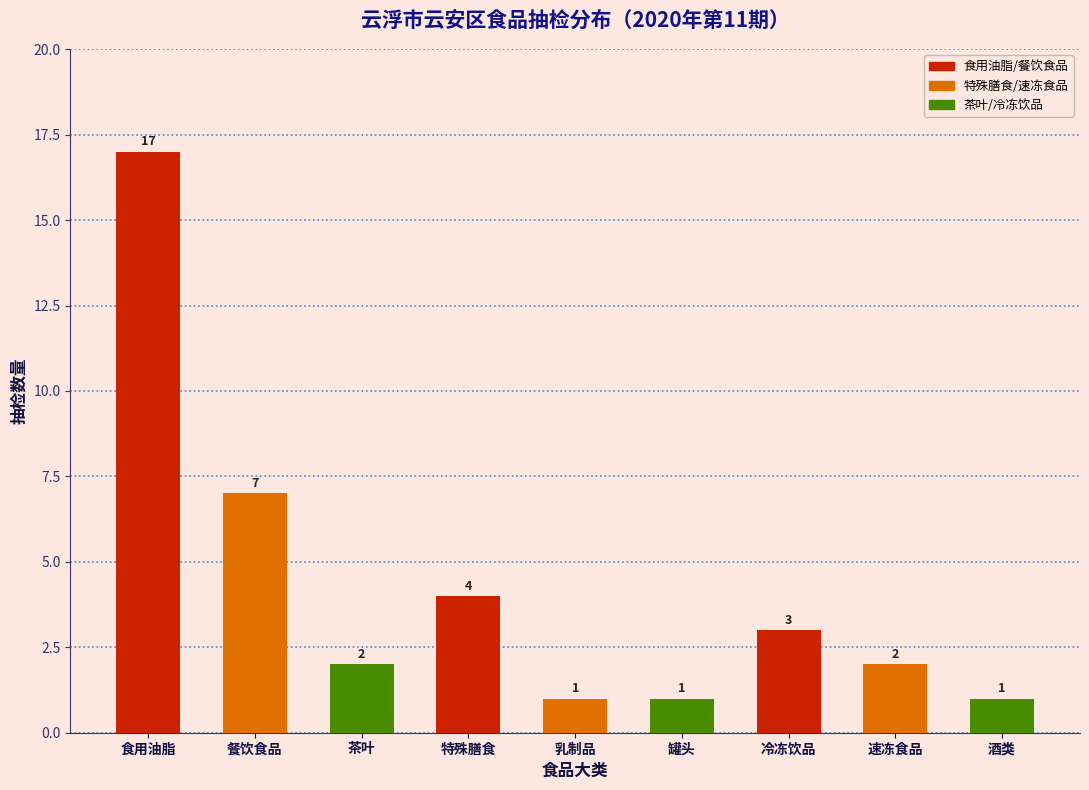

Reading left to right, list all the values displayed in this chart.

食用油脂=17	餐饮食品=7	茶叶=2	特殊膳食=4	乳制品=1	罐头=1	冷冻饮品=3	速冻食品=2	酒类=1